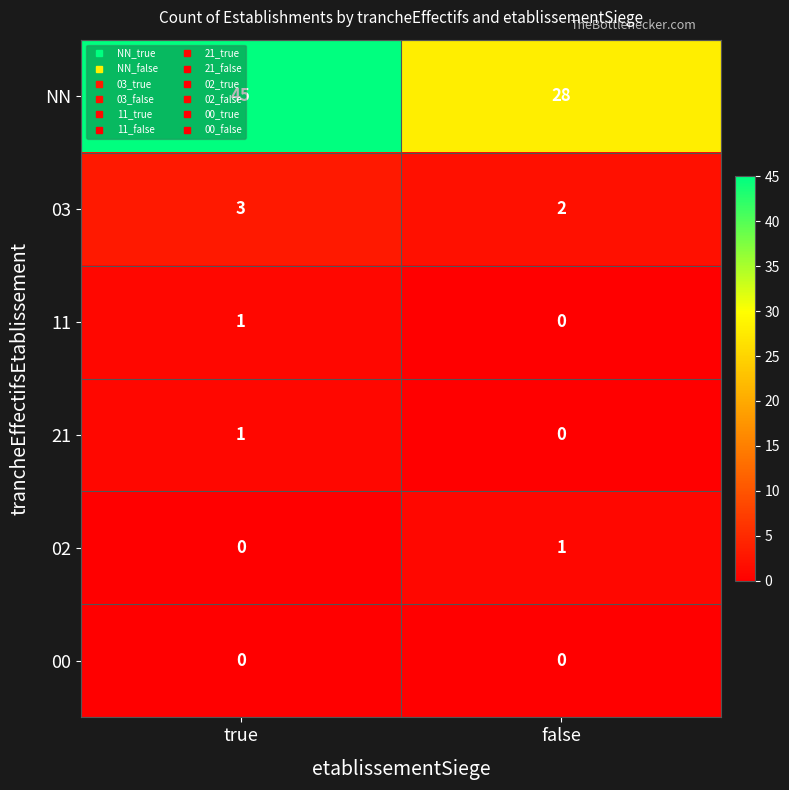

What value does the NN series have at true?

45